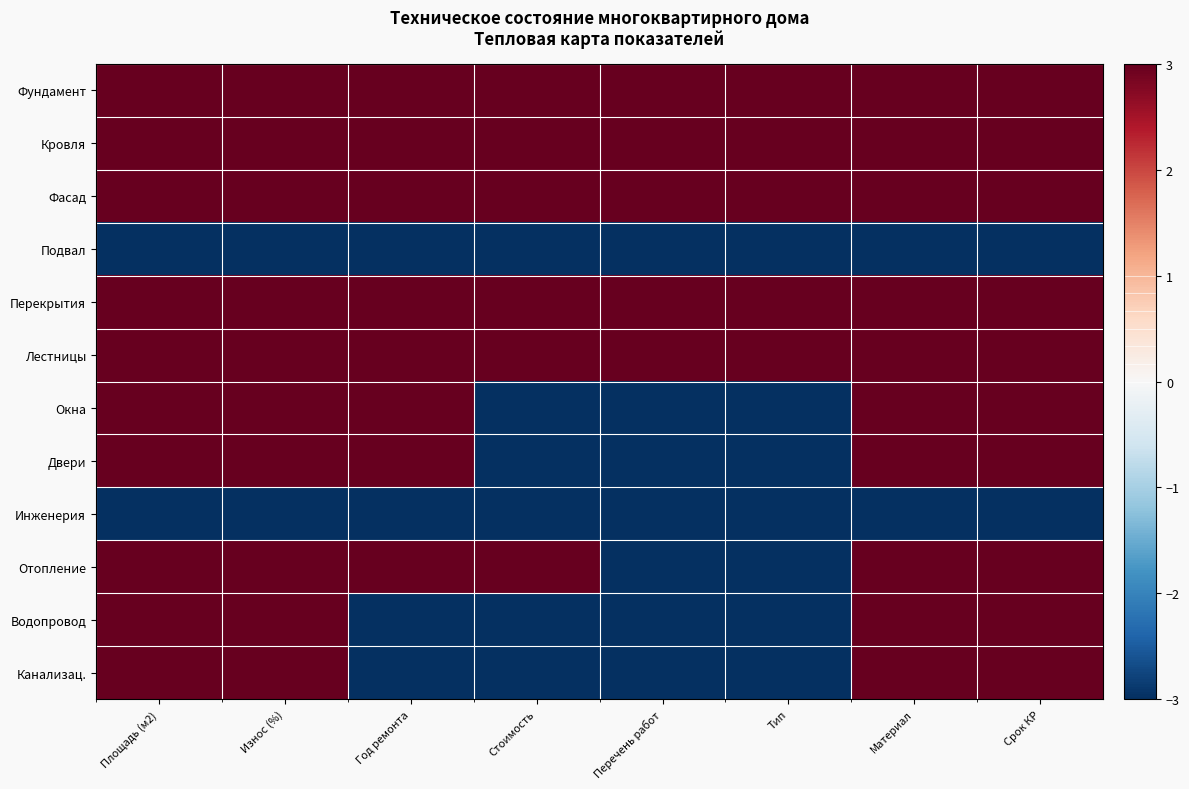

Rank the series by their maximum value, from highest to lowest.

Фундамент, Кровля, Фасад, Перекрытия, Лестницы, Окна, Двери, Отопление, Водопровод, Канализац., Подвал, Инженерия